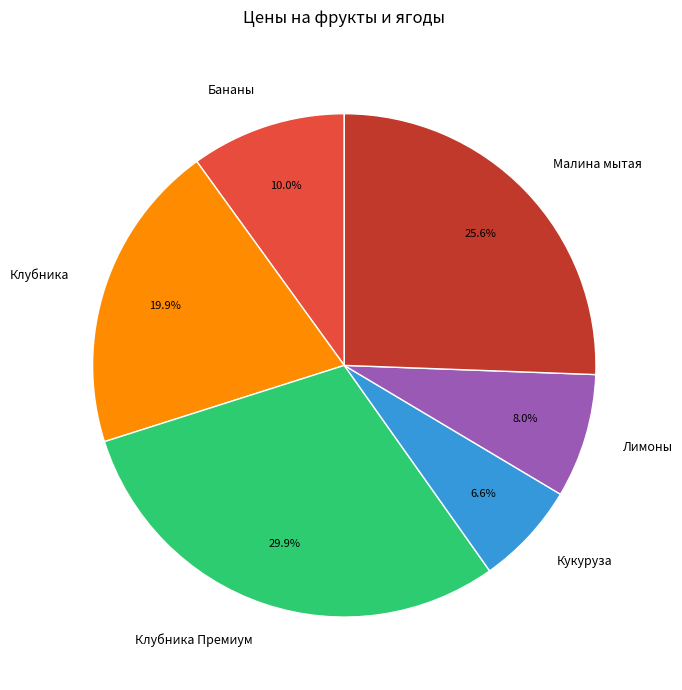

Which has a higher value, Клубника Премиум or Малина мытая?

Клубника Премиум